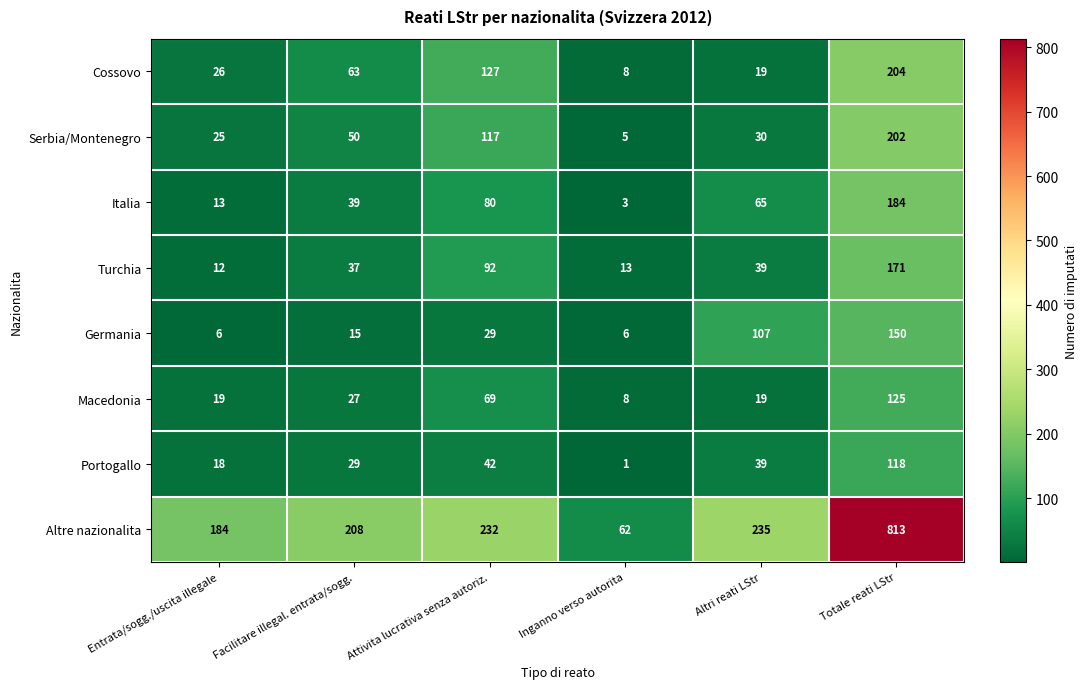

Where is Portogallo nearest to the value 59?

Attivita lucrativa senza autoriz.